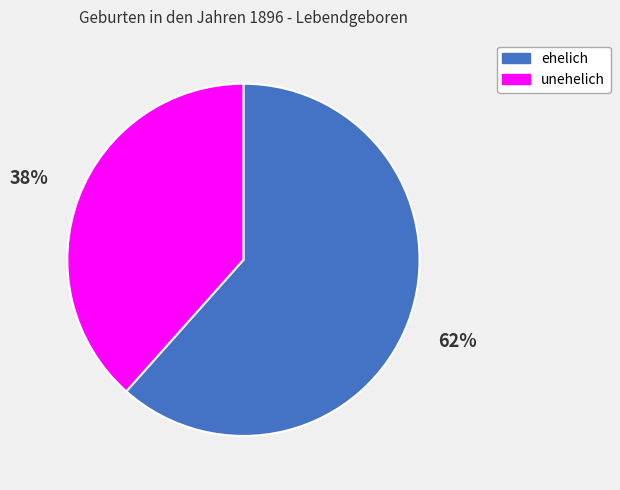

The ehelich slice represents 62% of the pie. True or false?

True